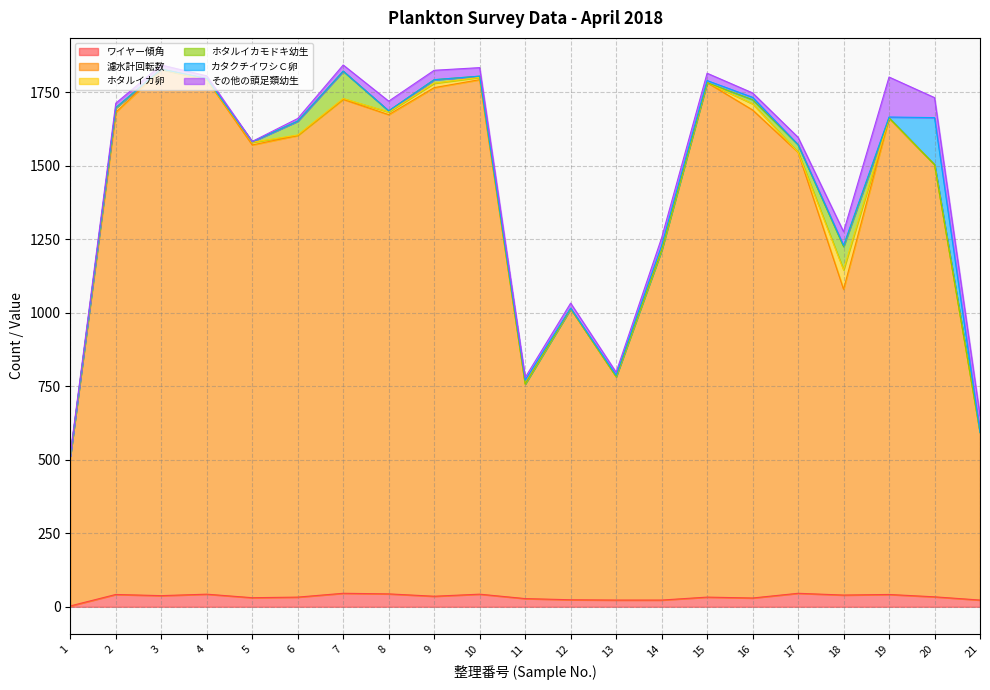

What is the difference between the ホタルイカ卵 values at 14 and 10?

8